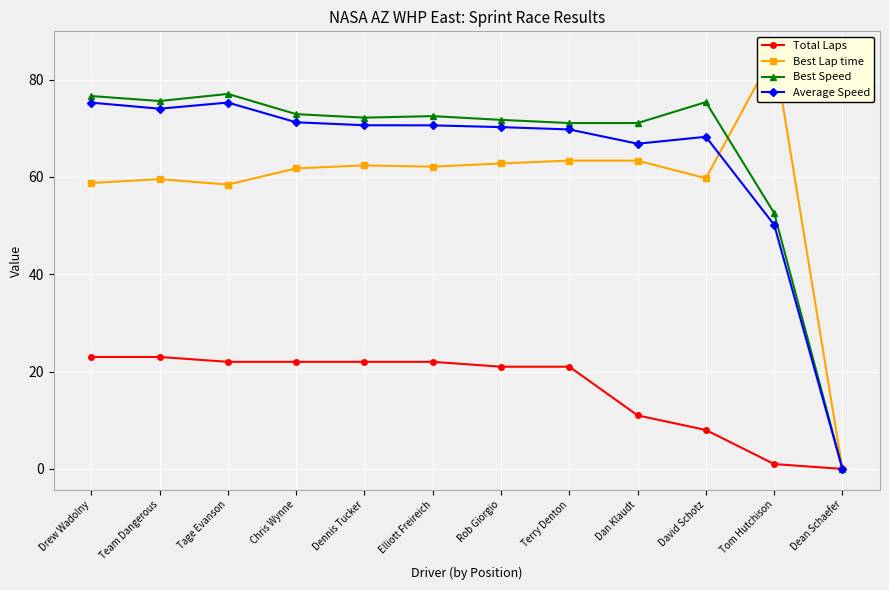

At which category does Best Speed reach its first local peak?

Tage Evanson